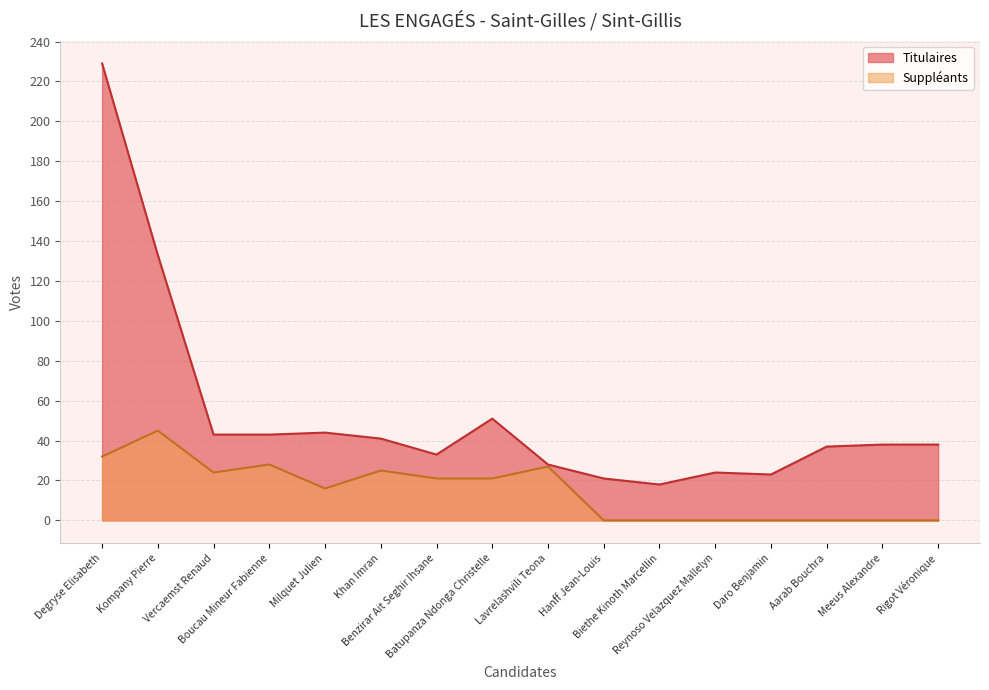

What is the label of the 12th point from the left?

Reynoso Velazquez Mallelyn